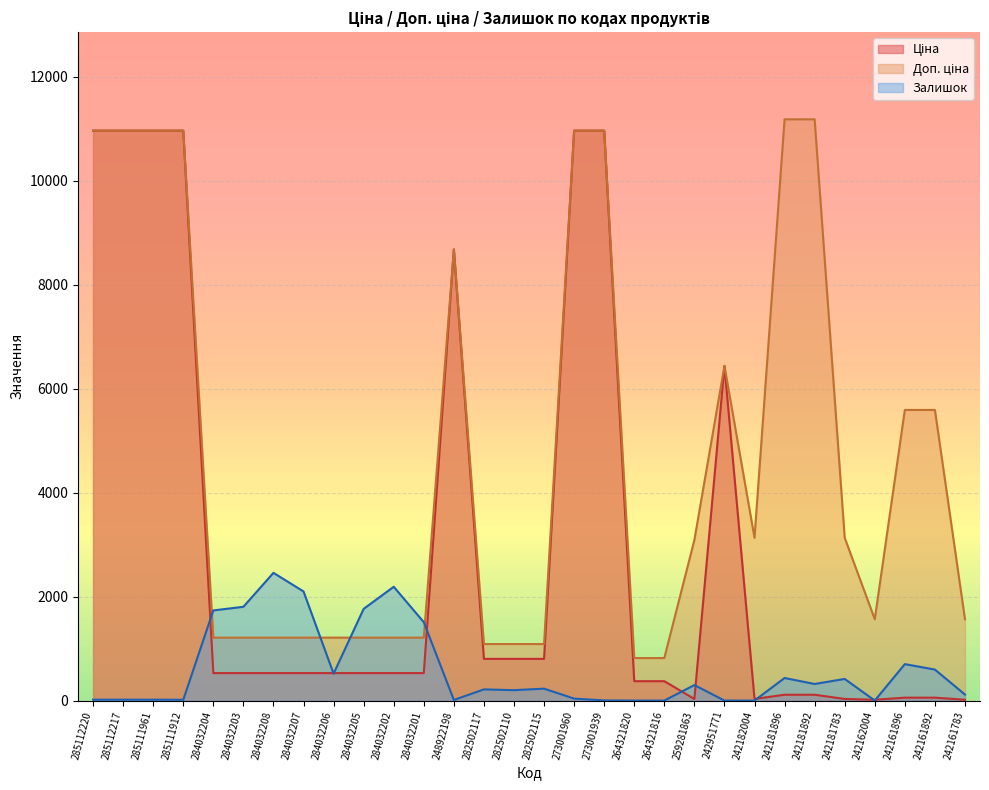

What is the difference between the maximum and minimum values in the Доп. ціна series?

10364.0